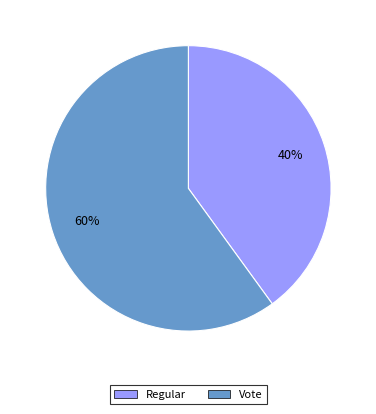

Does Vote represent more than half of the total?

Yes